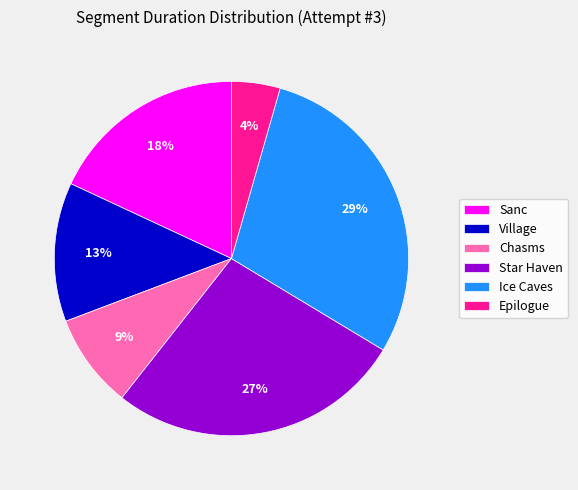

Which category has the smallest portion of the pie?

Epilogue